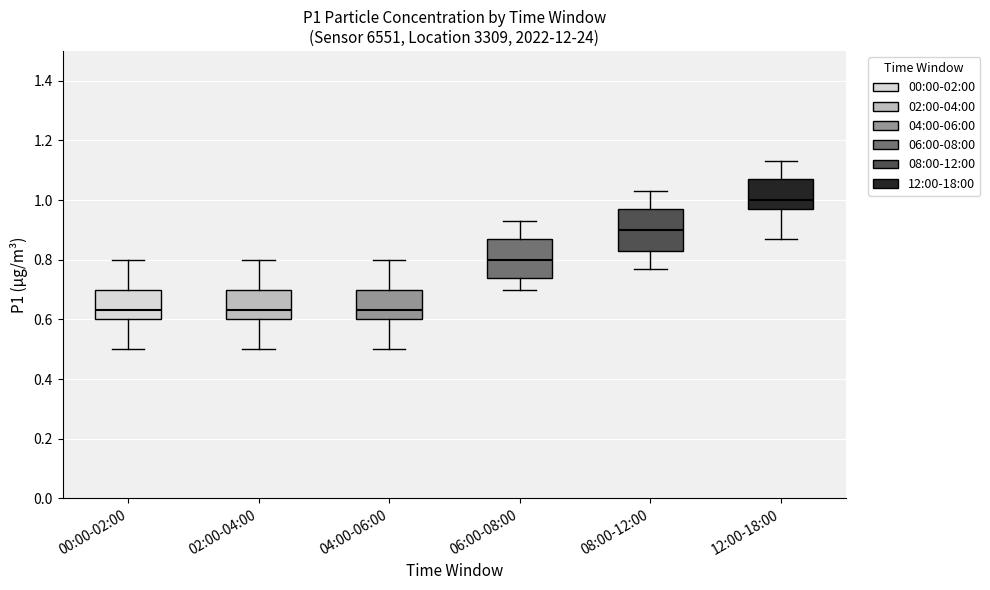

Reading left to right, read every box against the y-axis: the position of its median line, the range the box covers, and the ends of its whiskers. The values are not printed on the chart, so give them approximately, as read against the axis.

00:00-02:00: median 0.64, box 0.60 to 0.70, whiskers 0.50 to 0.80
02:00-04:00: median 0.64, box 0.60 to 0.70, whiskers 0.50 to 0.80
04:00-06:00: median 0.64, box 0.60 to 0.70, whiskers 0.50 to 0.80
06:00-08:00: median 0.80, box 0.74 to 0.88, whiskers 0.70 to 0.94
08:00-12:00: median 0.90, box 0.84 to 0.98, whiskers 0.78 to 1.04
12:00-18:00: median 1.00, box 0.98 to 1.08, whiskers 0.88 to 1.14